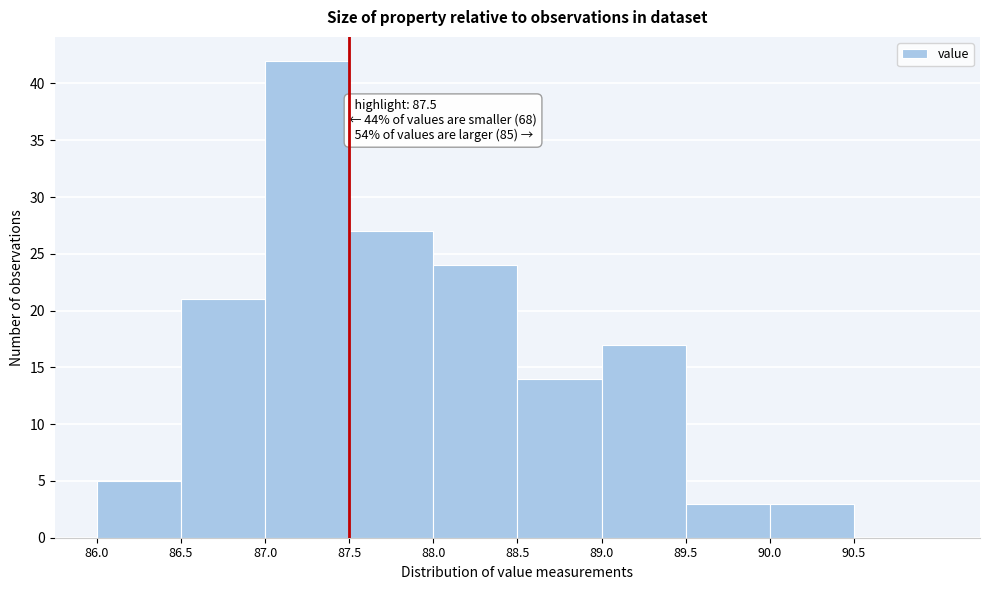

Which range on the x-axis has the tallest bar?

87.0 to 87.5